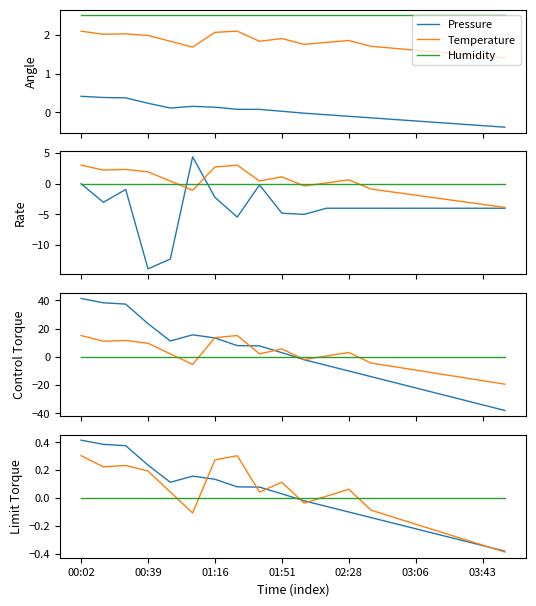

Rank the series by their maximum value, from highest to lowest.

Pressure, Temperature, Humidity